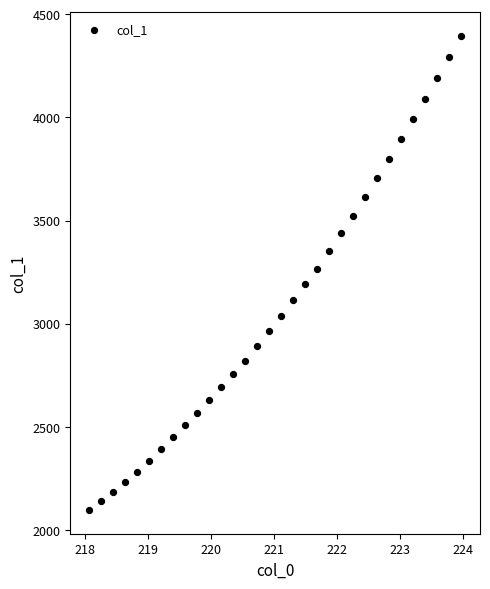

What is the range of X values (max minus min)?

5.9